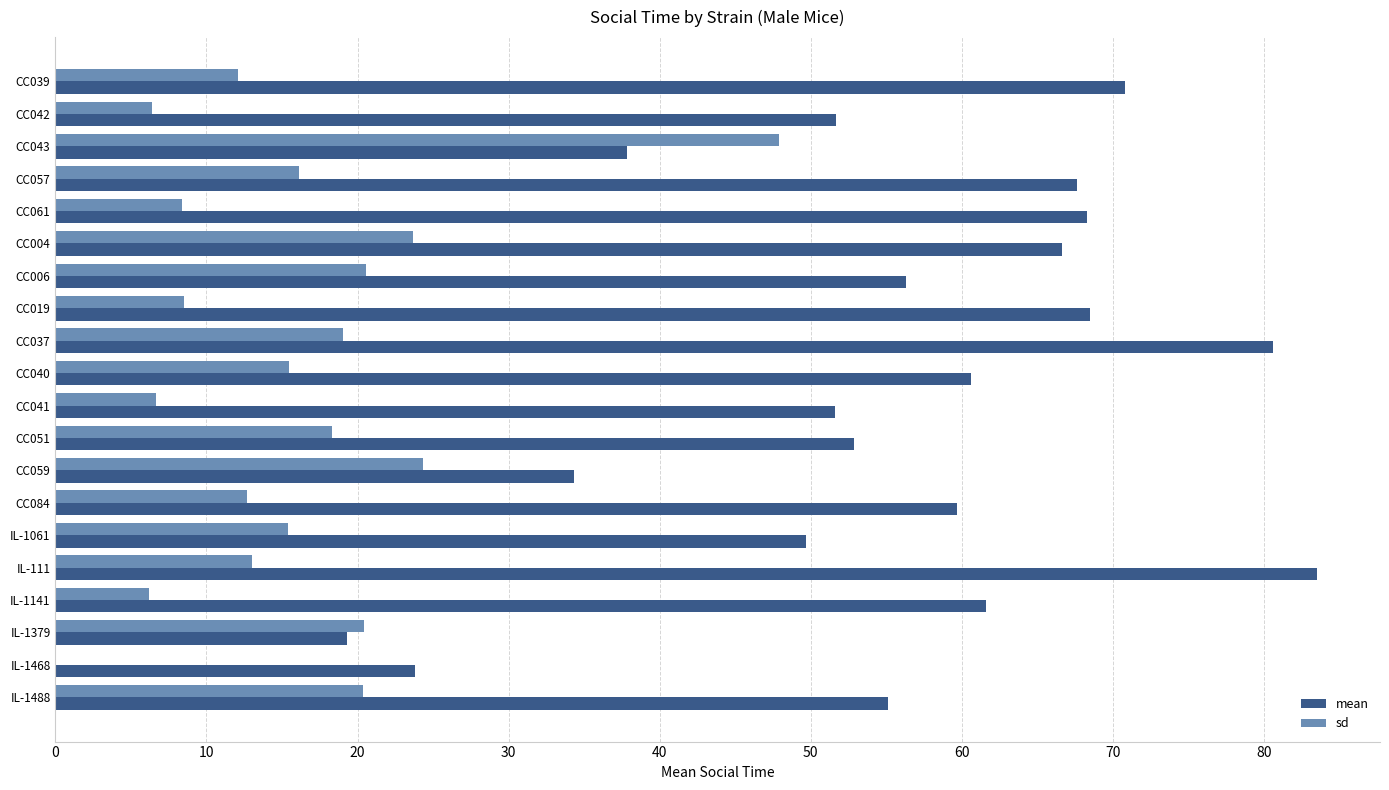

Which series has the largest total across all categories?

mean